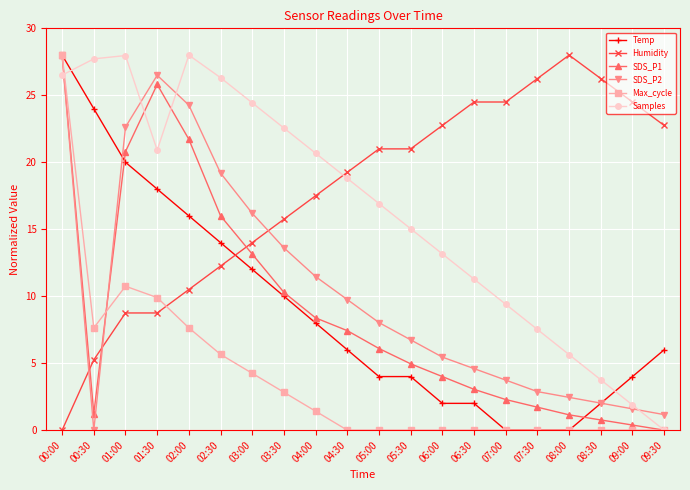

True or false: Humidity has more than 0 points higher than both neighbors.

True